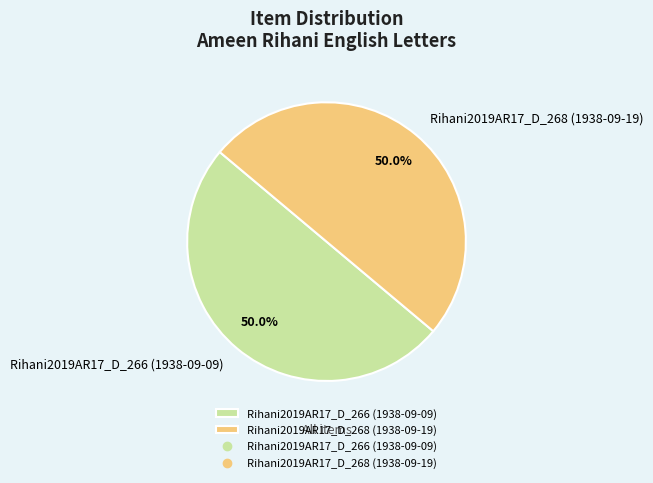

To the nearest percent, what is the average slice percentage?

50%